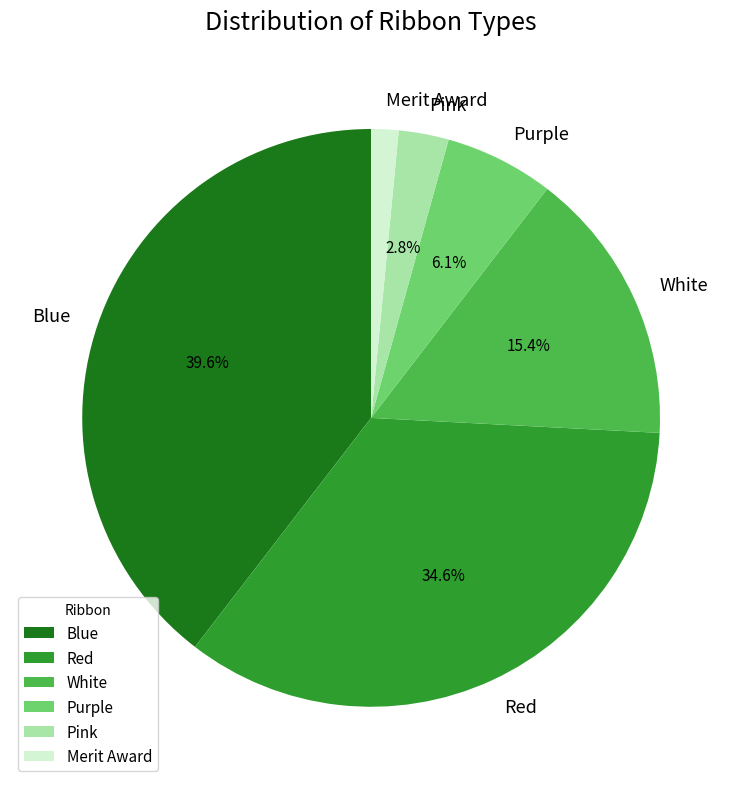

Rank the categories by value from lowest to highest.

Merit Award, Pink, Purple, White, Red, Blue